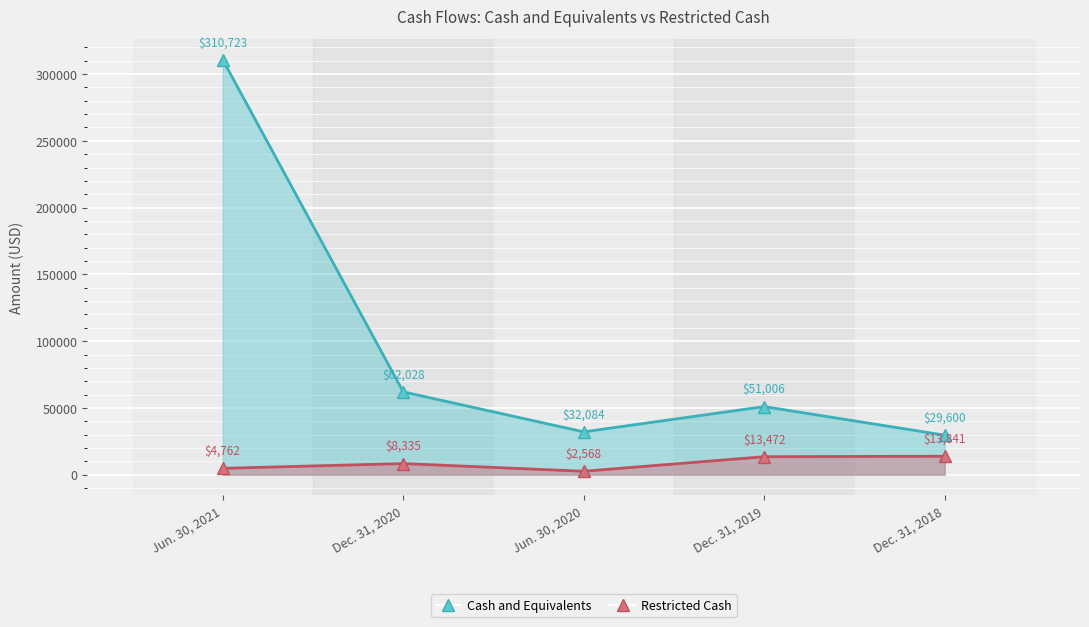

True or false: Restricted Cash and Cash and Equivalents intersect in this chart.

False